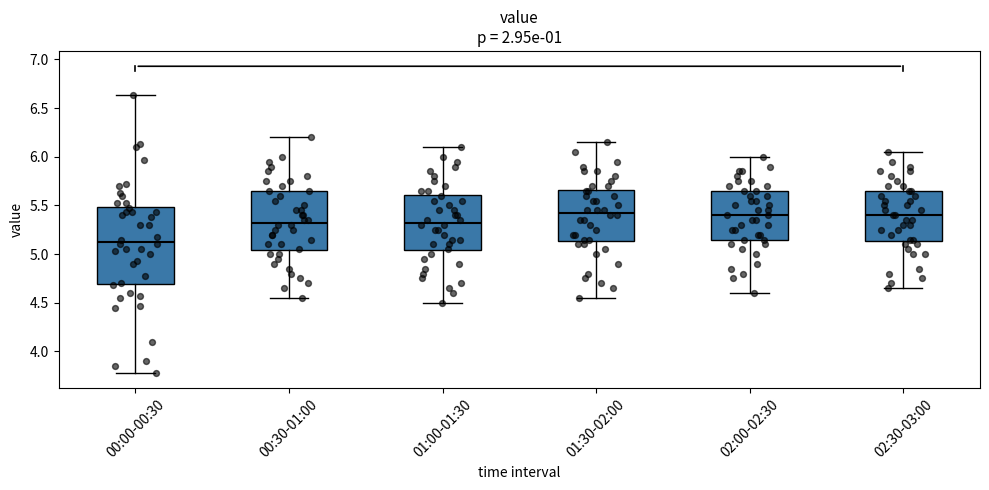

Reading left to right, read every box against the y-axis: the position of its median line, the range the box covers, and the ends of its whiskers. The values are not printed on the chart, so give them approximately, as read against the axis.

00:00-00:30: median 5.15, box 4.70 to 5.50, whiskers 3.80 to 6.65
00:30-01:00: median 5.35, box 5.05 to 5.65, whiskers 4.55 to 6.20
01:00-01:30: median 5.35, box 5.05 to 5.60, whiskers 4.50 to 6.10
01:30-02:00: median 5.45, box 5.15 to 5.65, whiskers 4.55 to 6.15
02:00-02:30: median 5.40, box 5.15 to 5.65, whiskers 4.60 to 6.00
02:30-03:00: median 5.40, box 5.15 to 5.65, whiskers 4.65 to 6.05